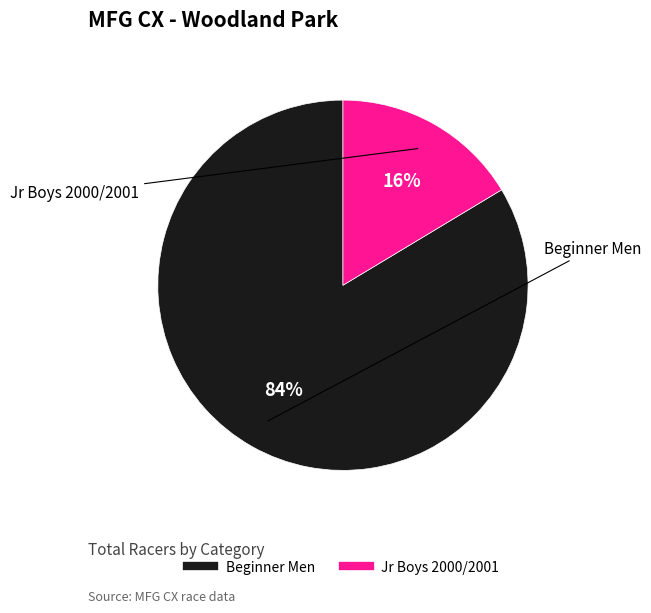

To the nearest percent, what portion does Jr Boys 2000/2001 represent?

16%